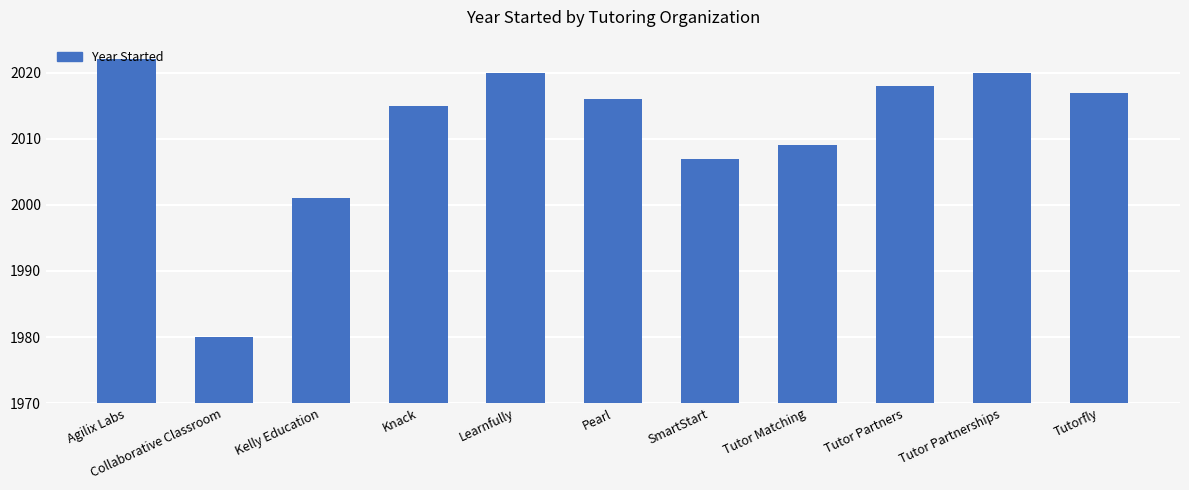

True or false: the data shows 1164 at Tutor Partners.

False